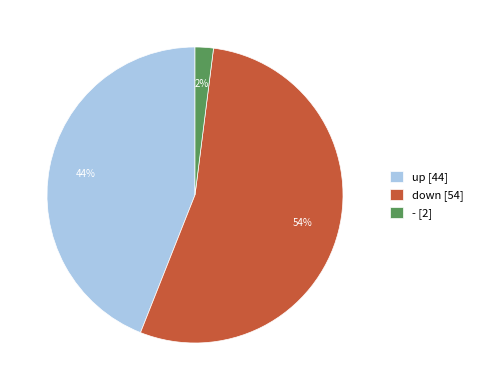

True or false: - accounts for 16% of the total.

False